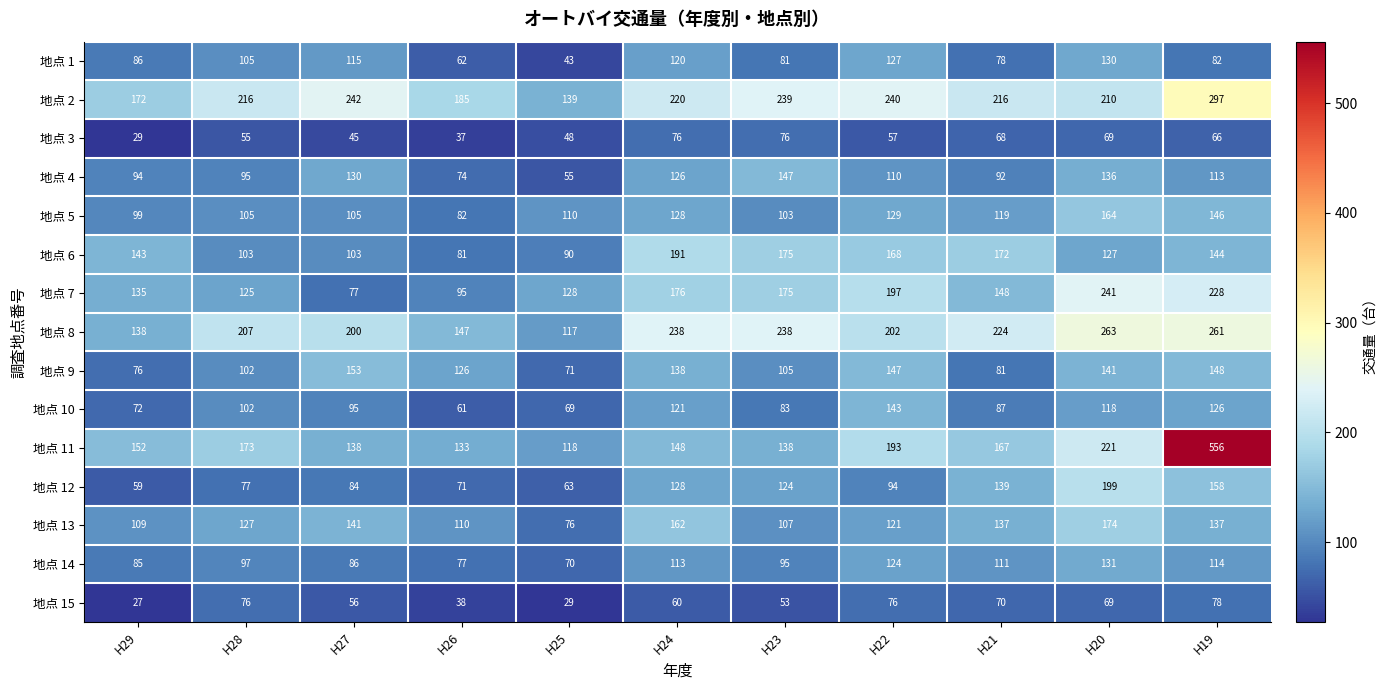

What is the highest value of the 地点 3 series?

76